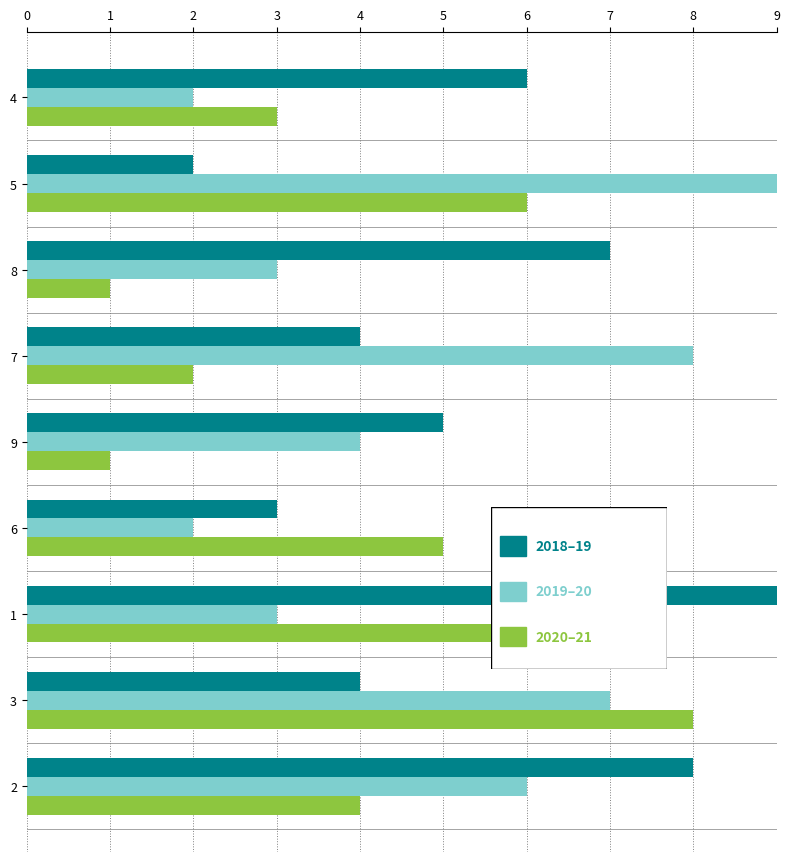

What is the maximum value shown in the chart?

9